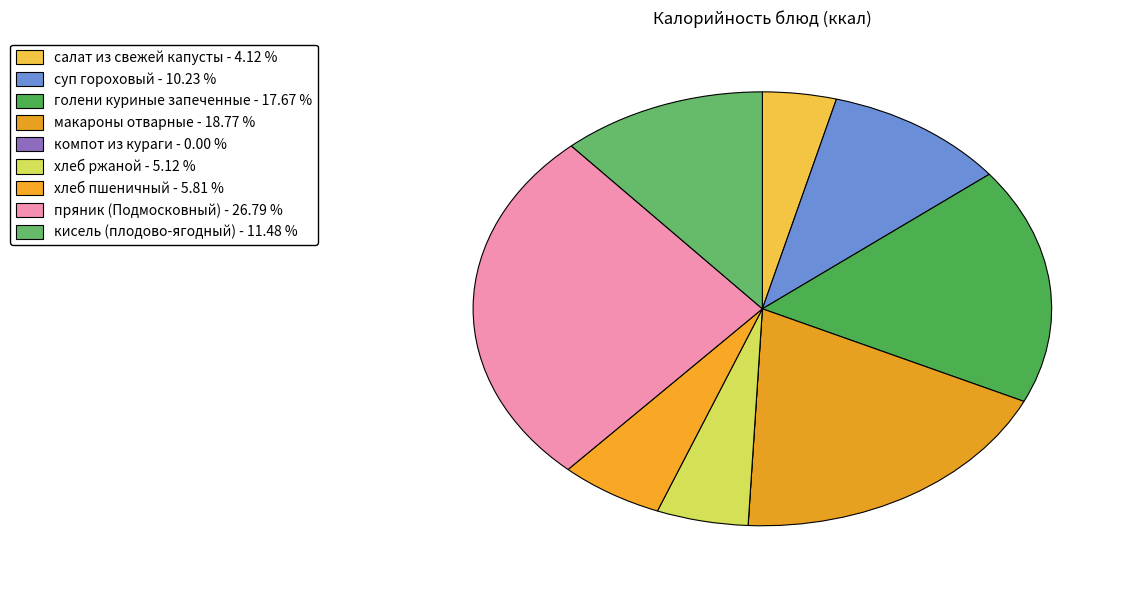

How many segments does this pie chart have?

9